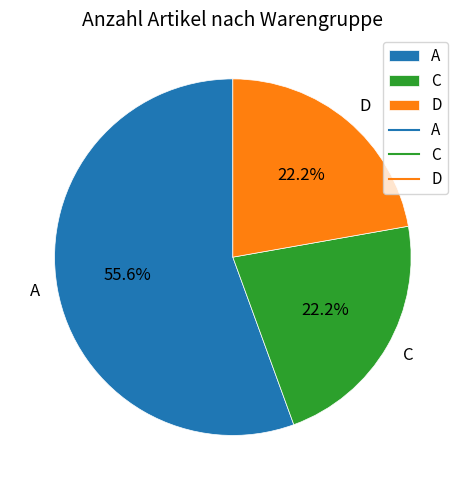

What percentage is the C slice, to the nearest percent?

22%